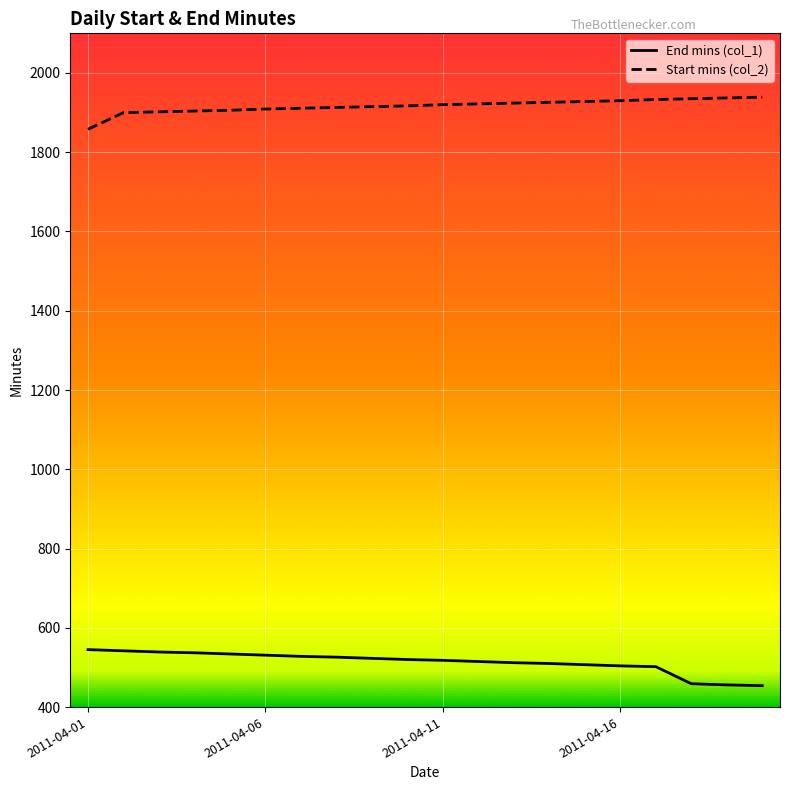

What is the difference between the second highest and second lowest values in the Start mins (col_2) series?

37